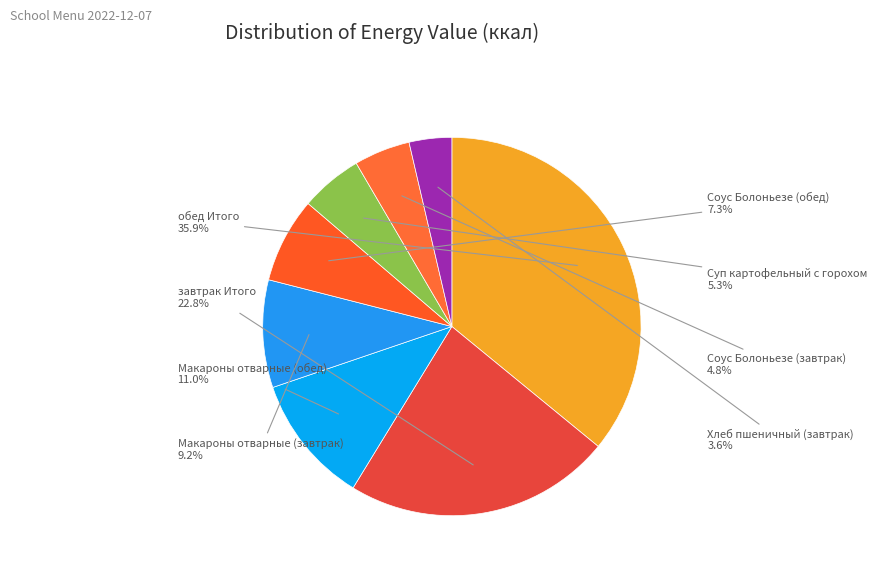

To the nearest percent, what is the difference between the largest and smallest slice percentages?

32%